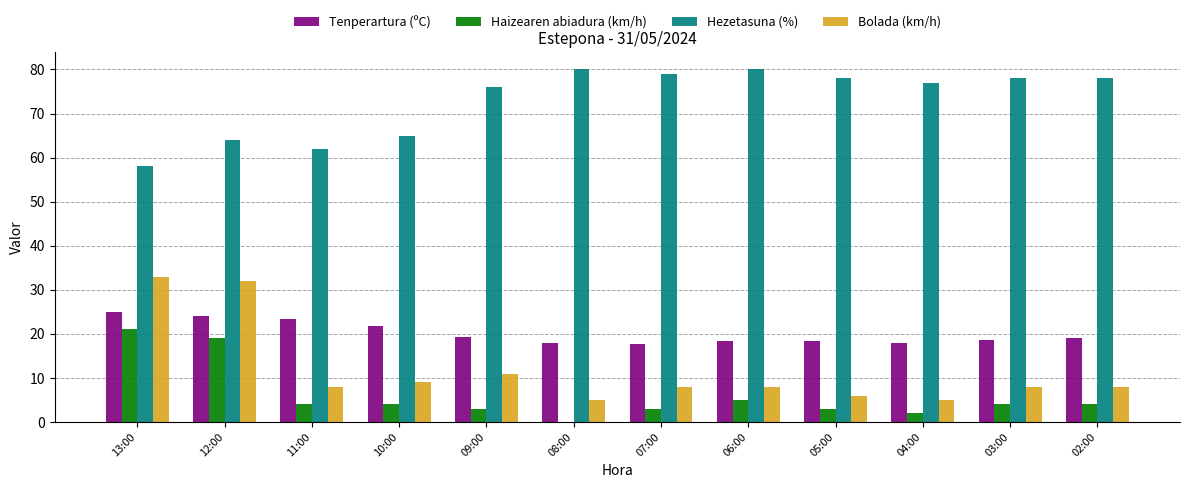

What is the sum of the Haizearen abiadura (km/h) values at 13:00 and 08:00?

21.0